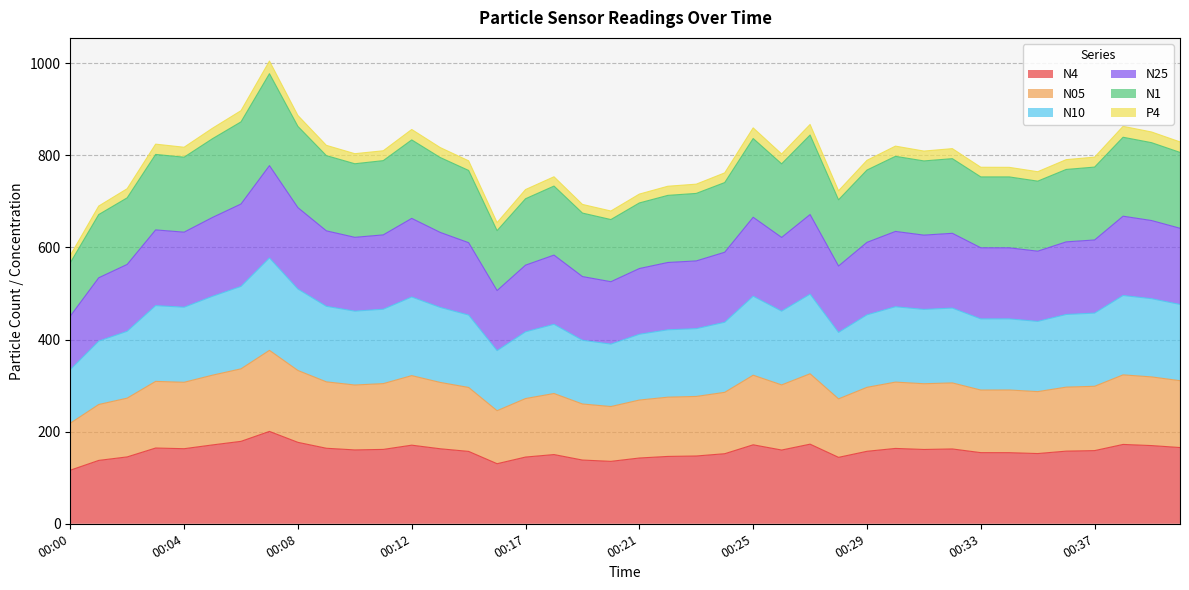

The value of N4 at 00:37 is 158.9. True or false?

True